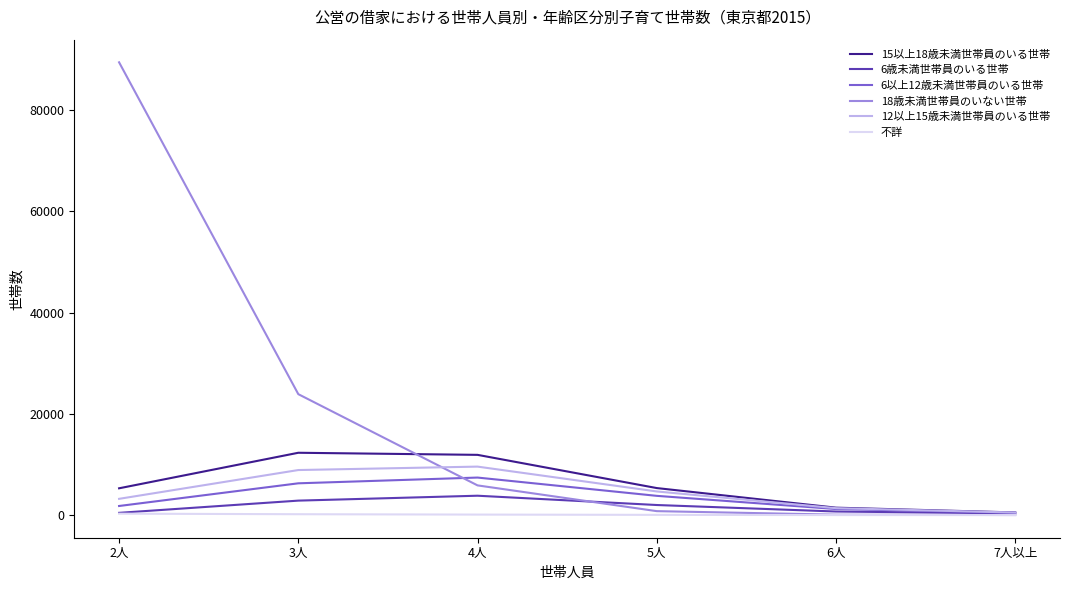

At how many categories does at least one series exceed 11198?

3